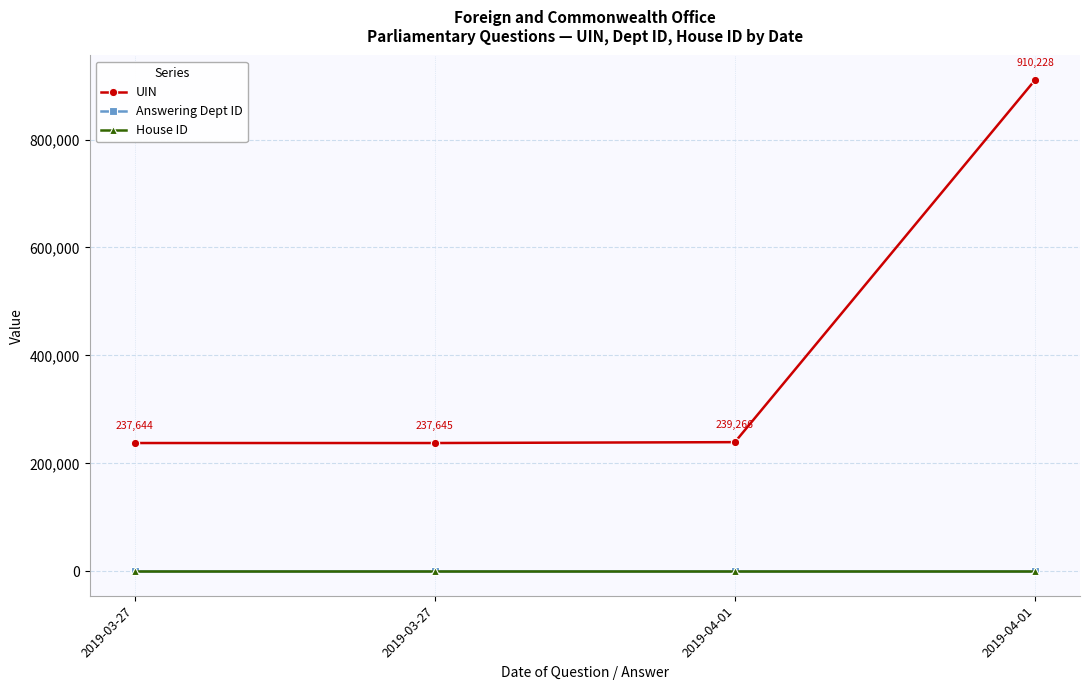

How many data points does each series have?

4